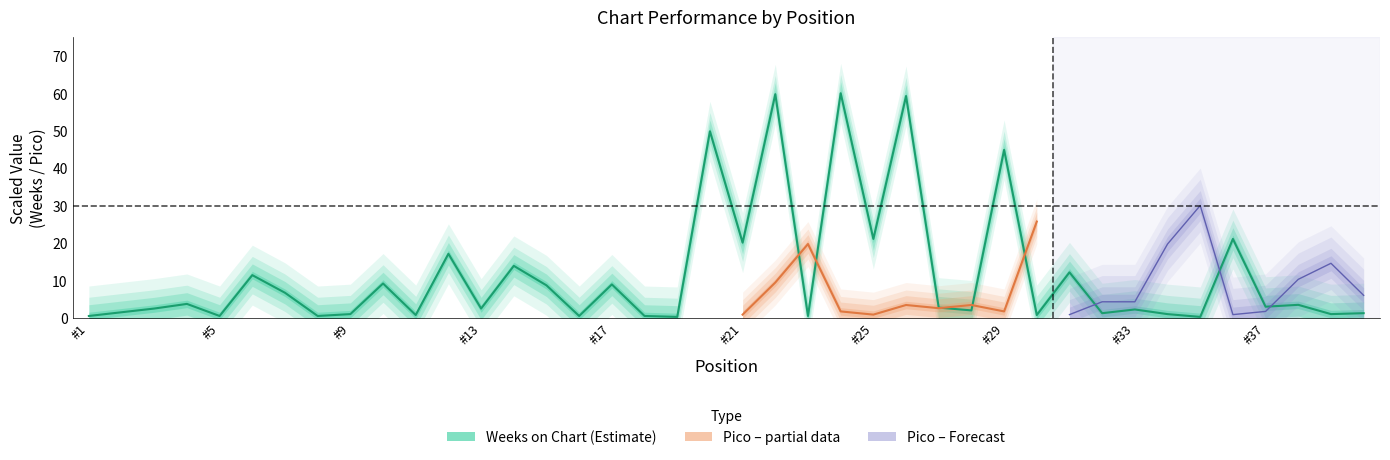

Does the chart have visible grid lines?

No